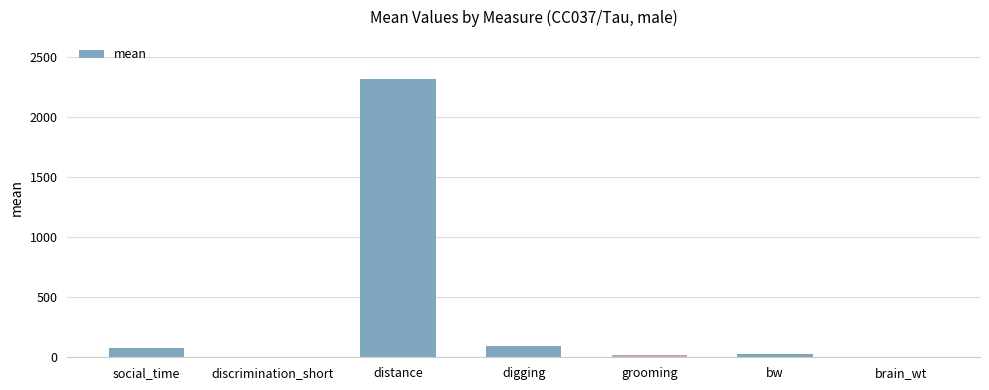

Between discrimination_short and distance, which is larger?

distance